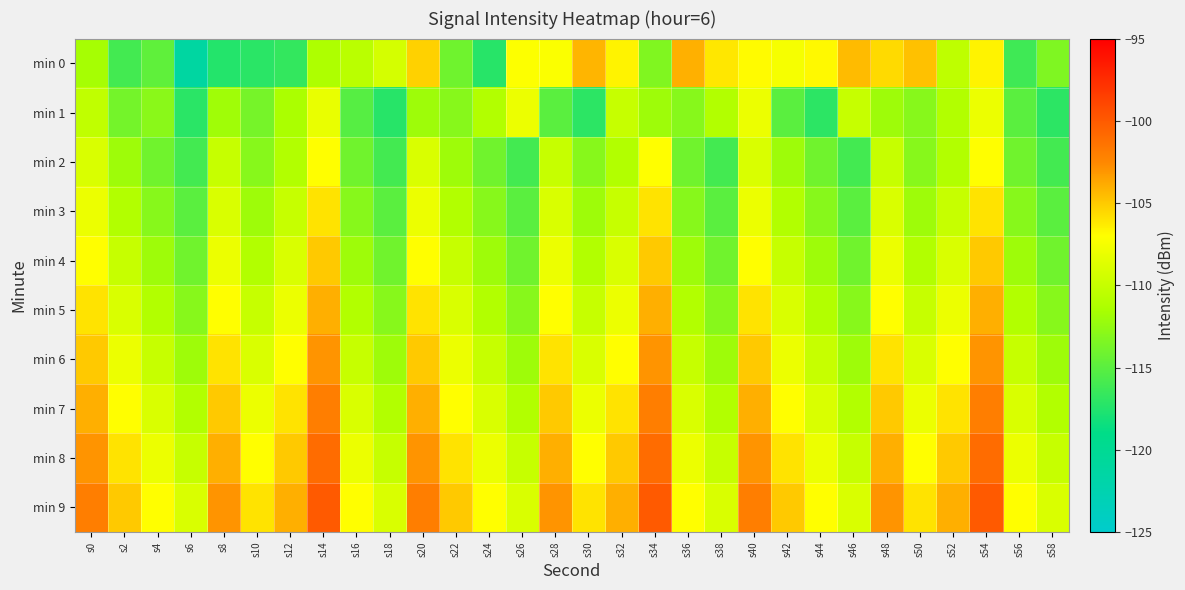

At which category is the sum across all series the highest?

s54